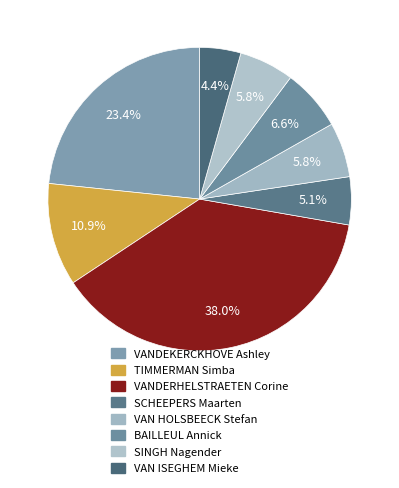

True or false: VANDEKERCKHOVE Ashley accounts for 35% of the total.

False